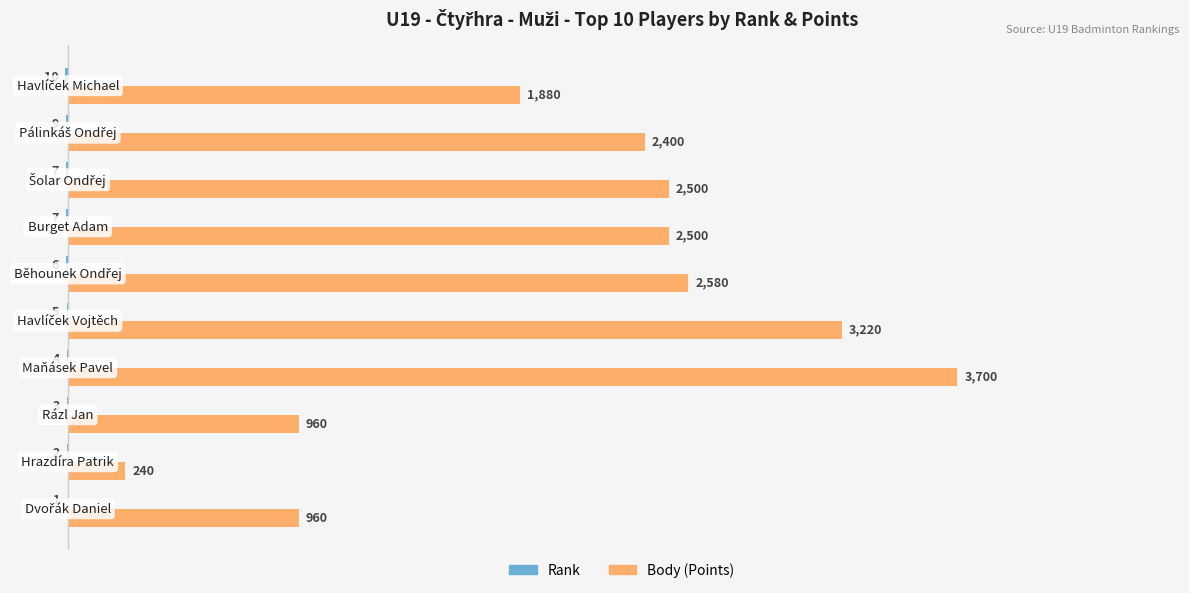

What is the maximum value for Body (Points)?

3700